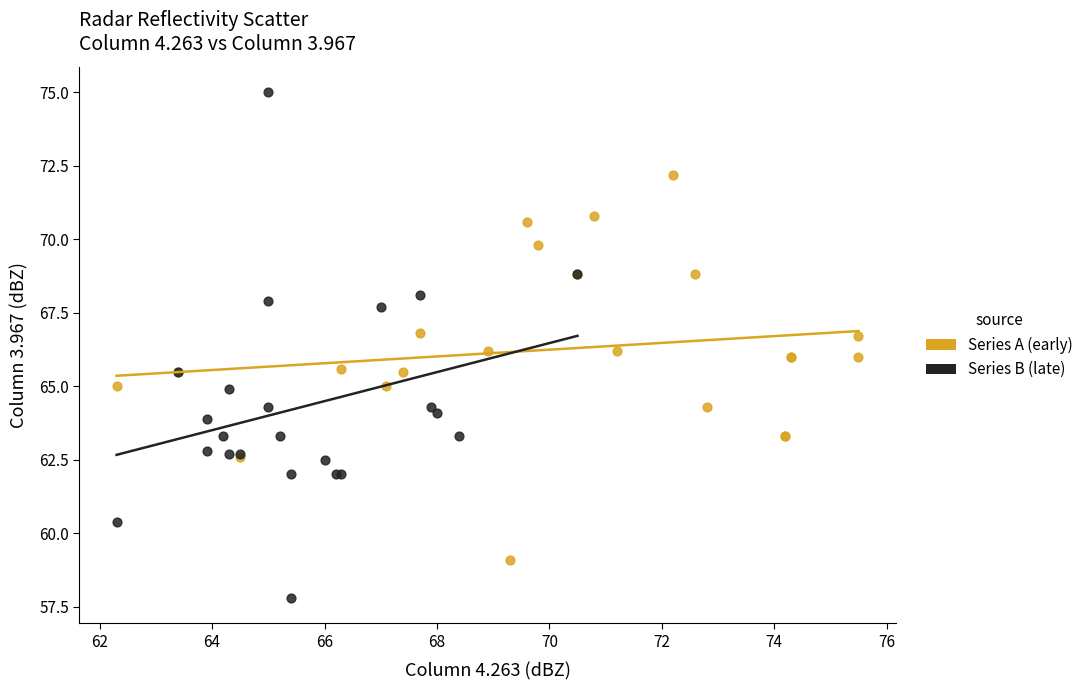

Which series reaches the maximum Y coordinate?

Series B (late)